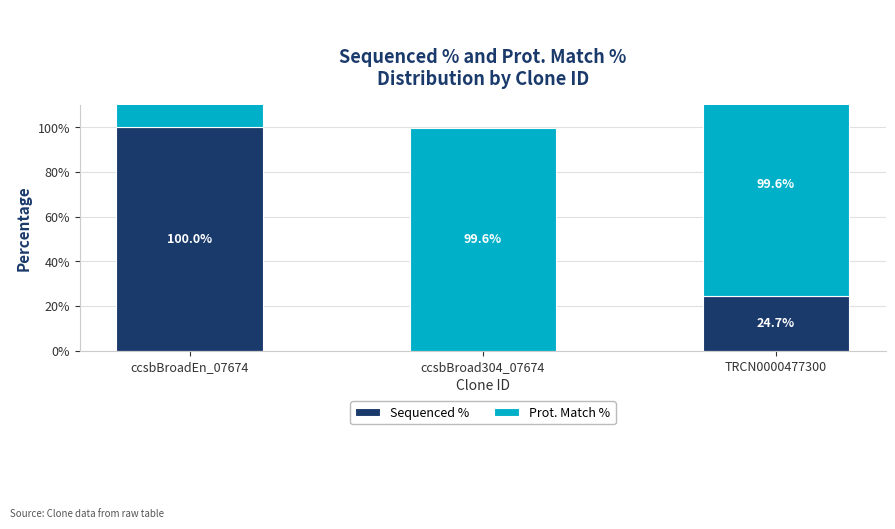

What is the value of the Prot. Match % bar at the 2nd from the left?

99.6